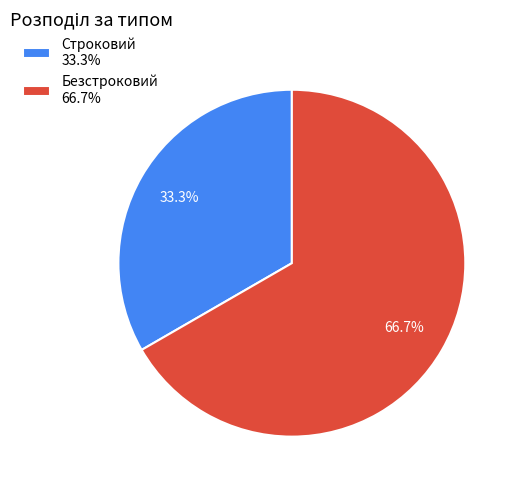

To the nearest percent, what percentage of the pie is Безстроковий?

67%